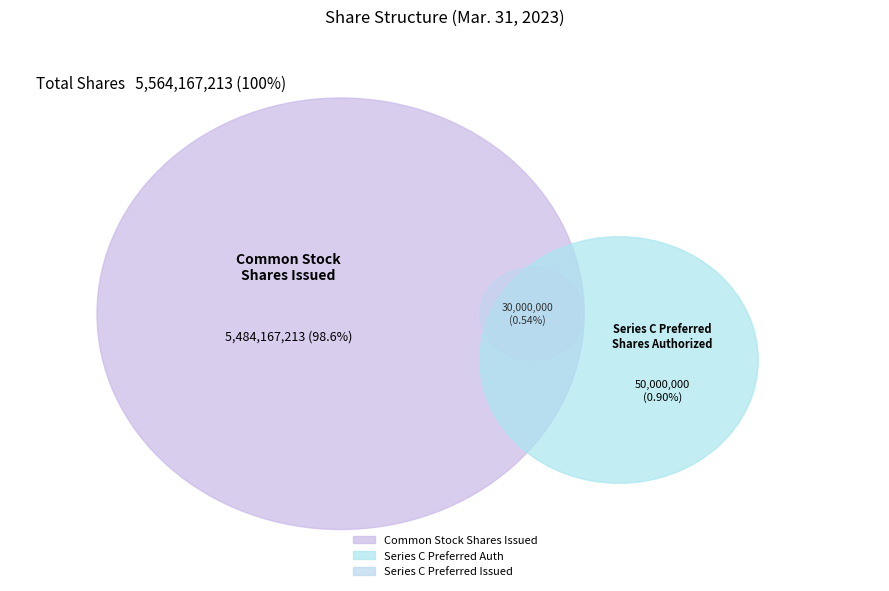

Which category has the biggest portion of the pie?

Common Stock Shares Issued